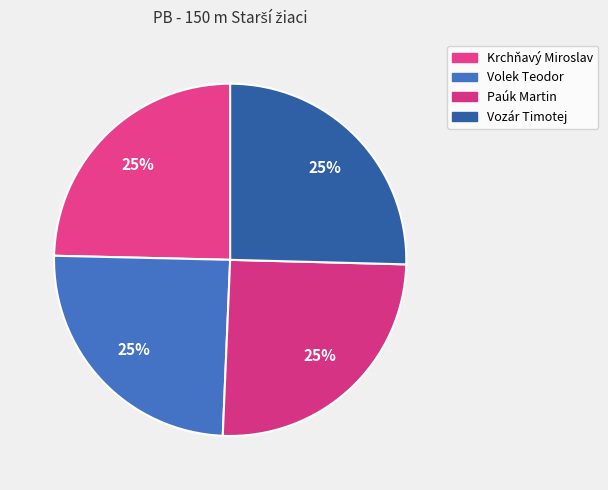

How many slices are in this pie chart?

4